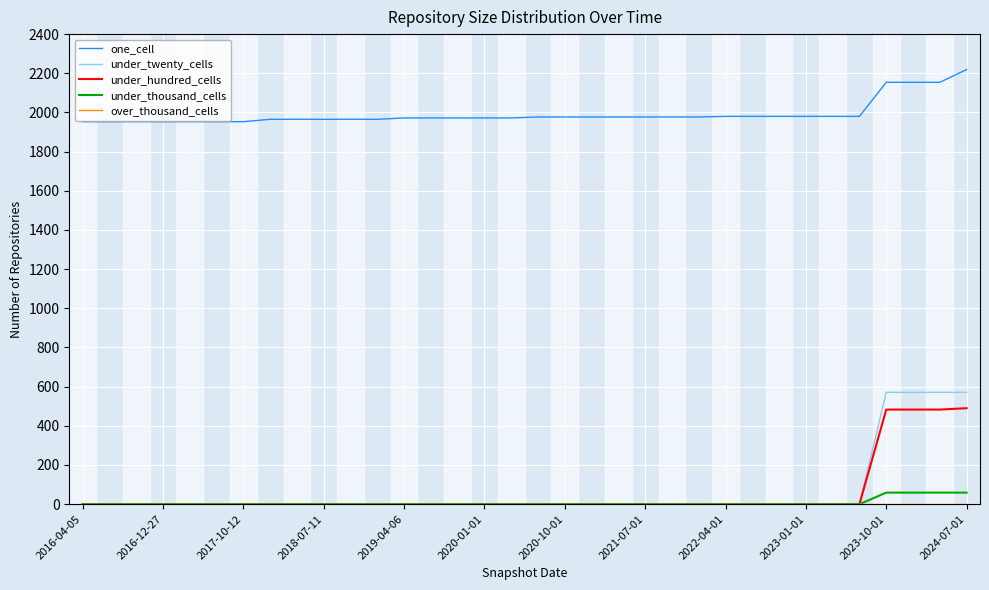

True or false: under_hundred_cells and one_cell cross at least once.

False